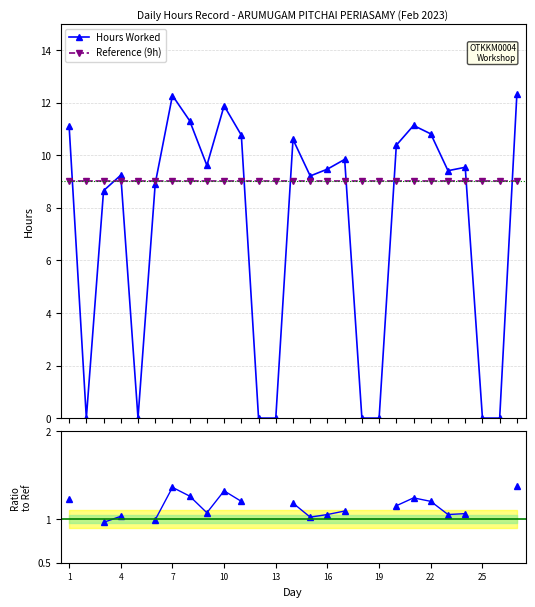

Does the chart have visible grid lines?

Yes